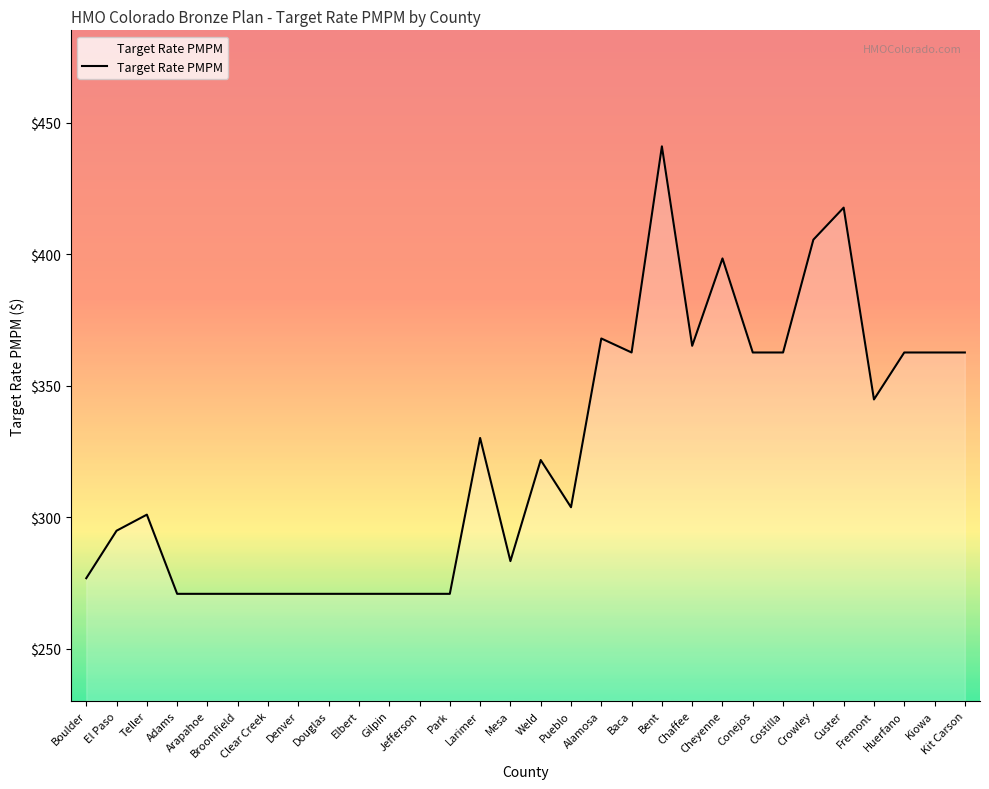

What is the maximum value shown in the chart?

441.0